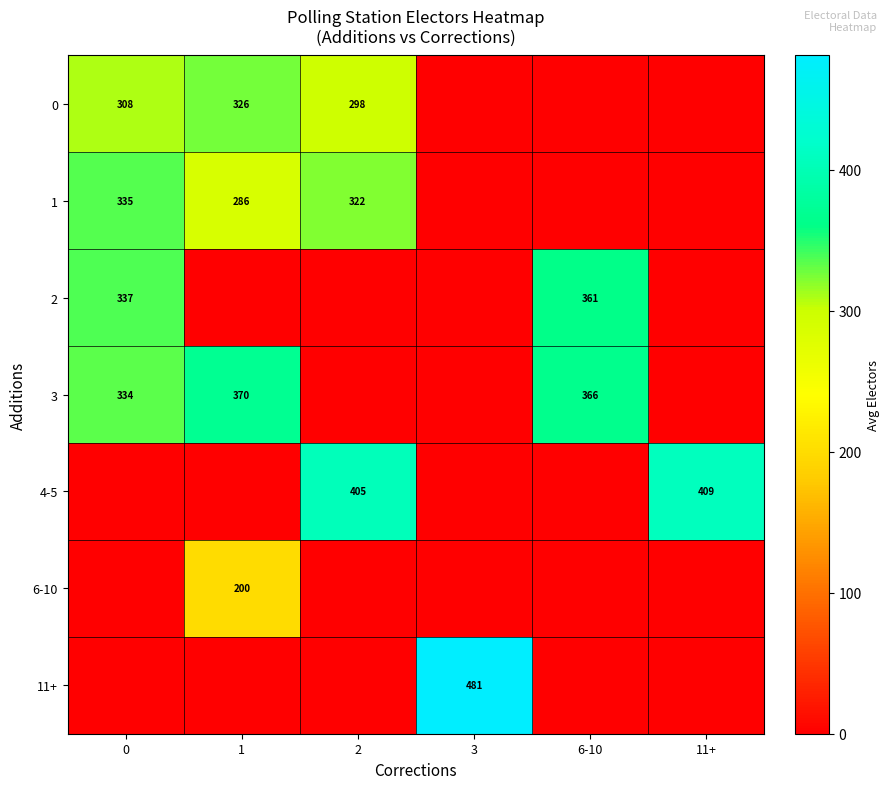

Count the number of categories in the chart.

6